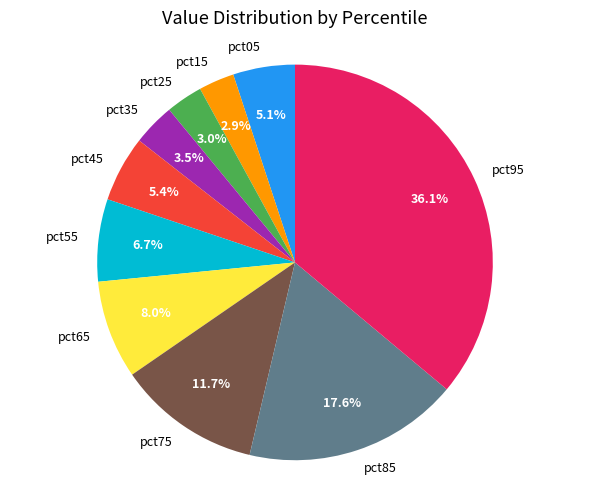

To the nearest percent, what is the average slice percentage?

10%